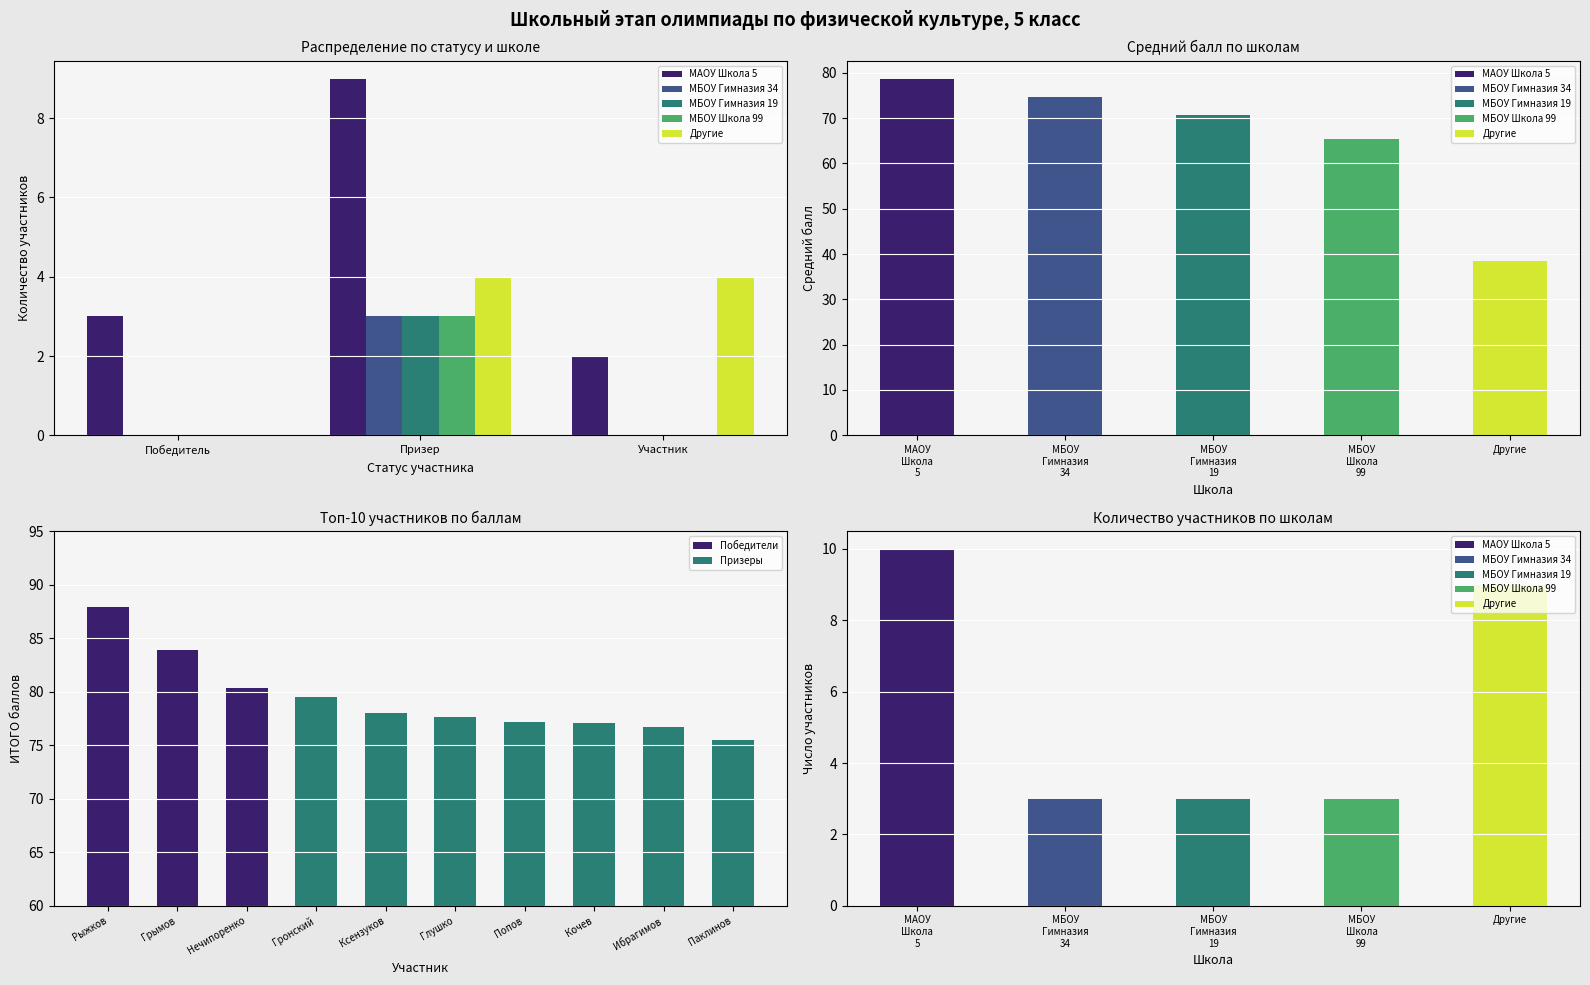

Which series changed the most between Призер and Участник?

МАОУ Школа 5